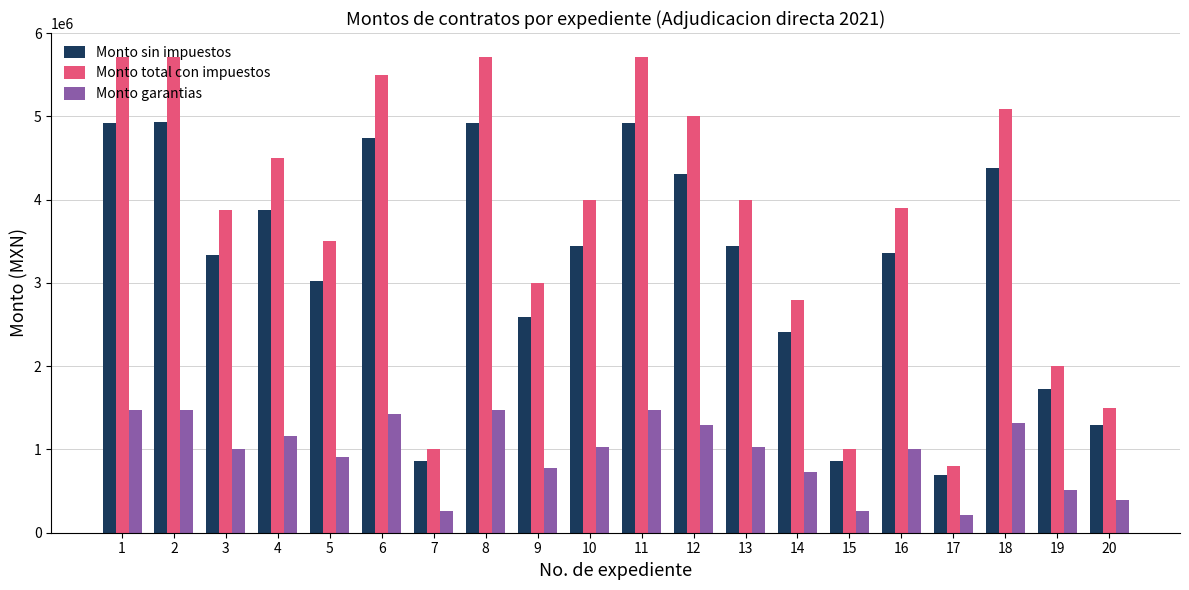

Is the value of Monto total con impuestos at 9 greater than the value of Monto garantias at 14?

Yes